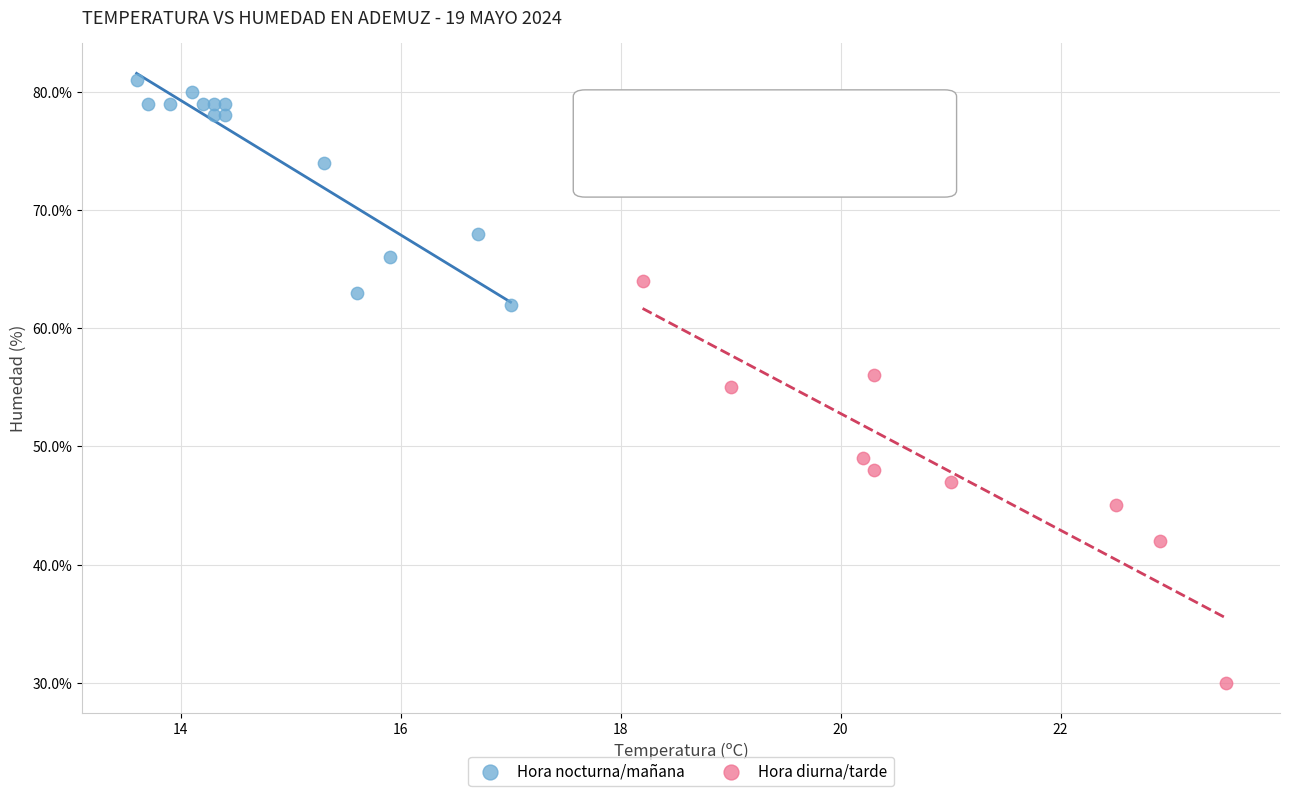

Which series has the largest Y range (max minus min)?

Hora diurna/tarde